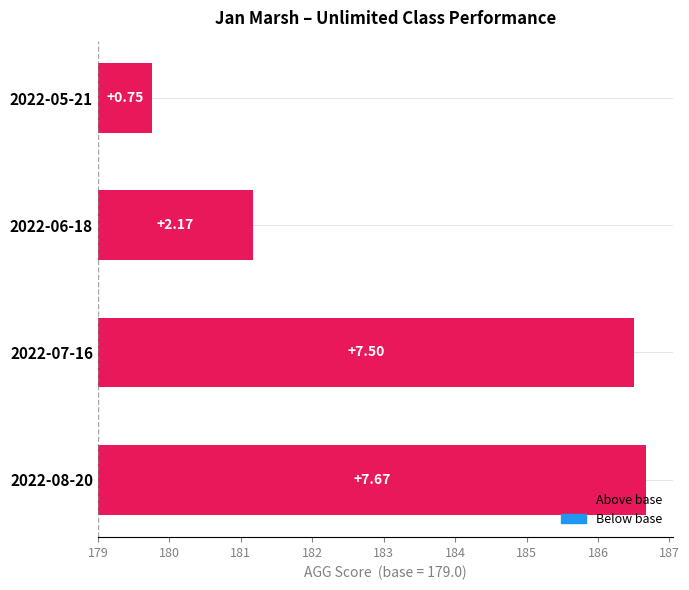

What value does the data have at 2022-05-21?

0.8